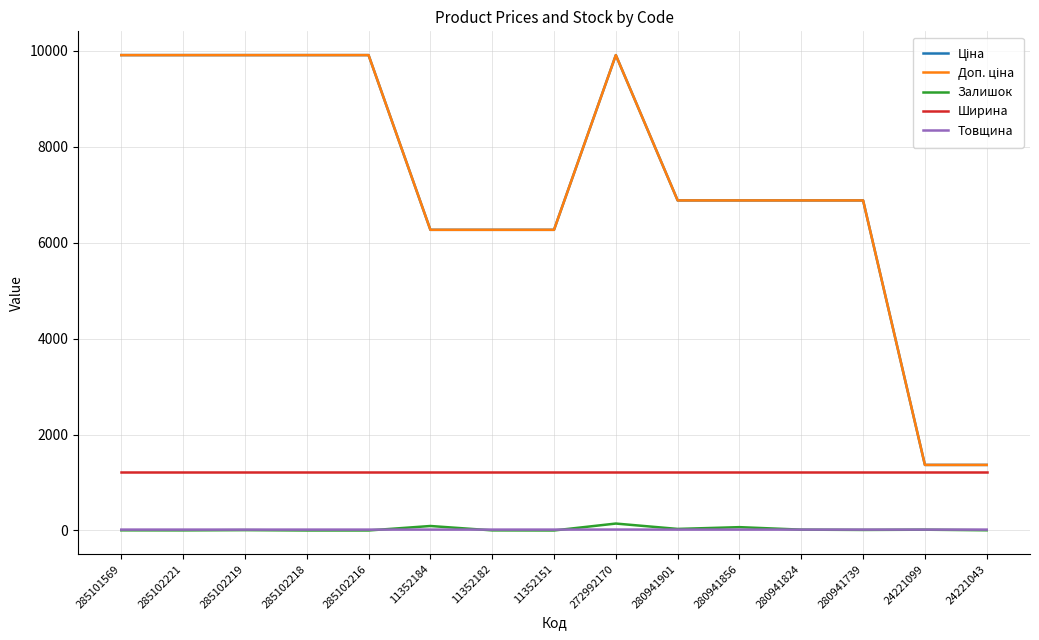

True or false: Ширина has a value of 1220.0 at 272992170.

True